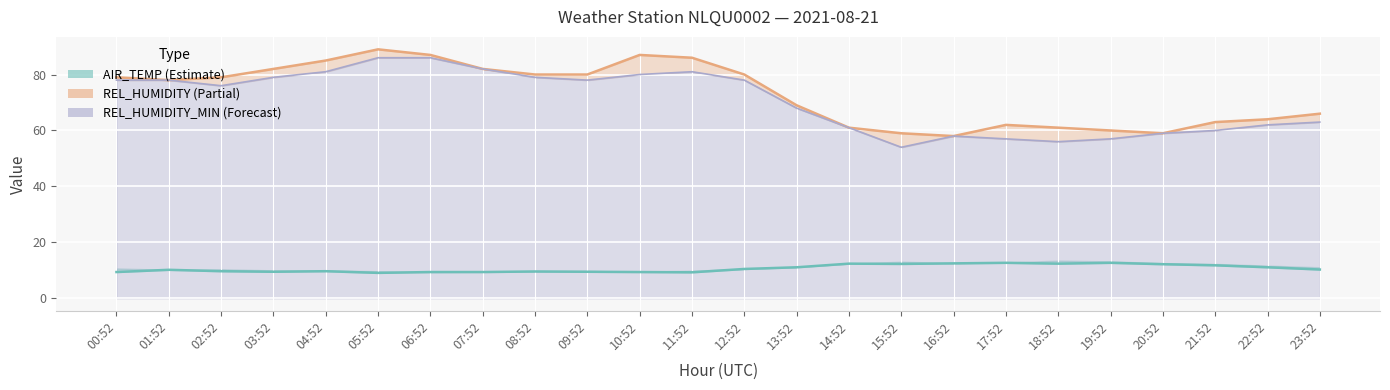

Which series changed the most between 16:52 and 22:52?

REL_HUMIDITY